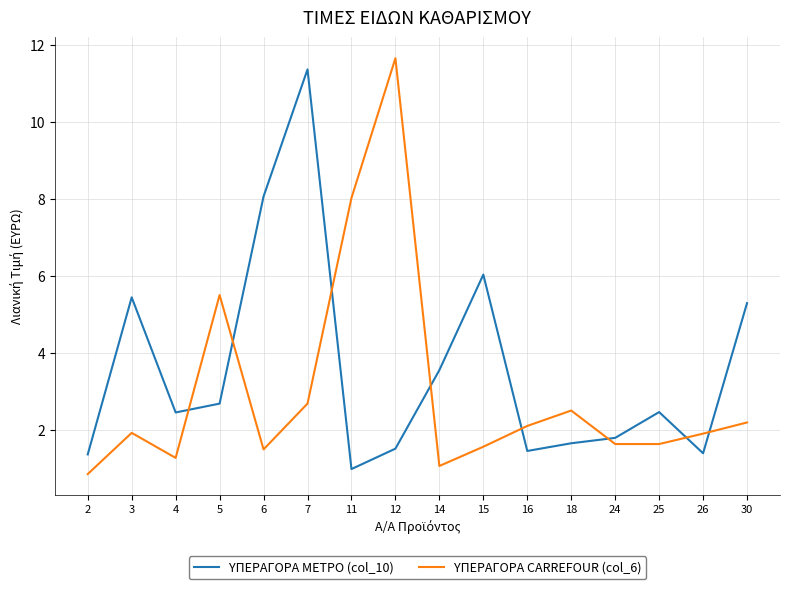

What is the spread (max minus min) of values at 2?

0.5